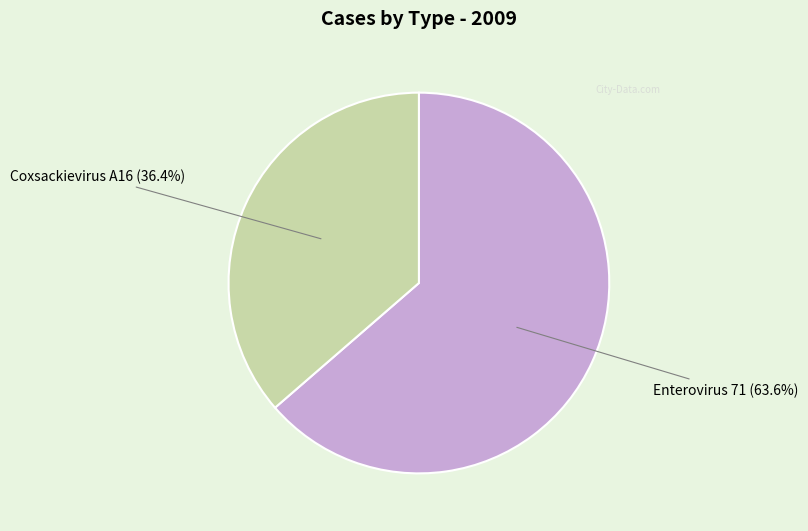

Is there any slice that represents more than half of the pie?

Yes